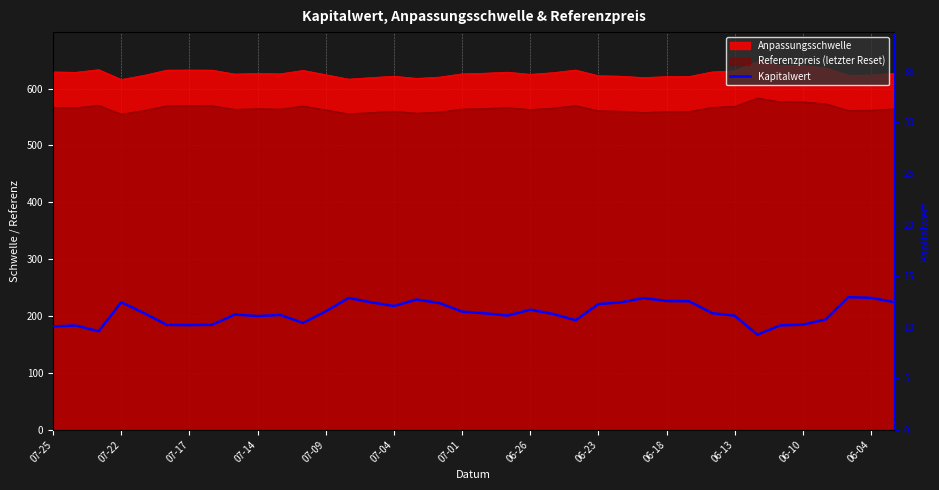

How many data points does each series have?

38